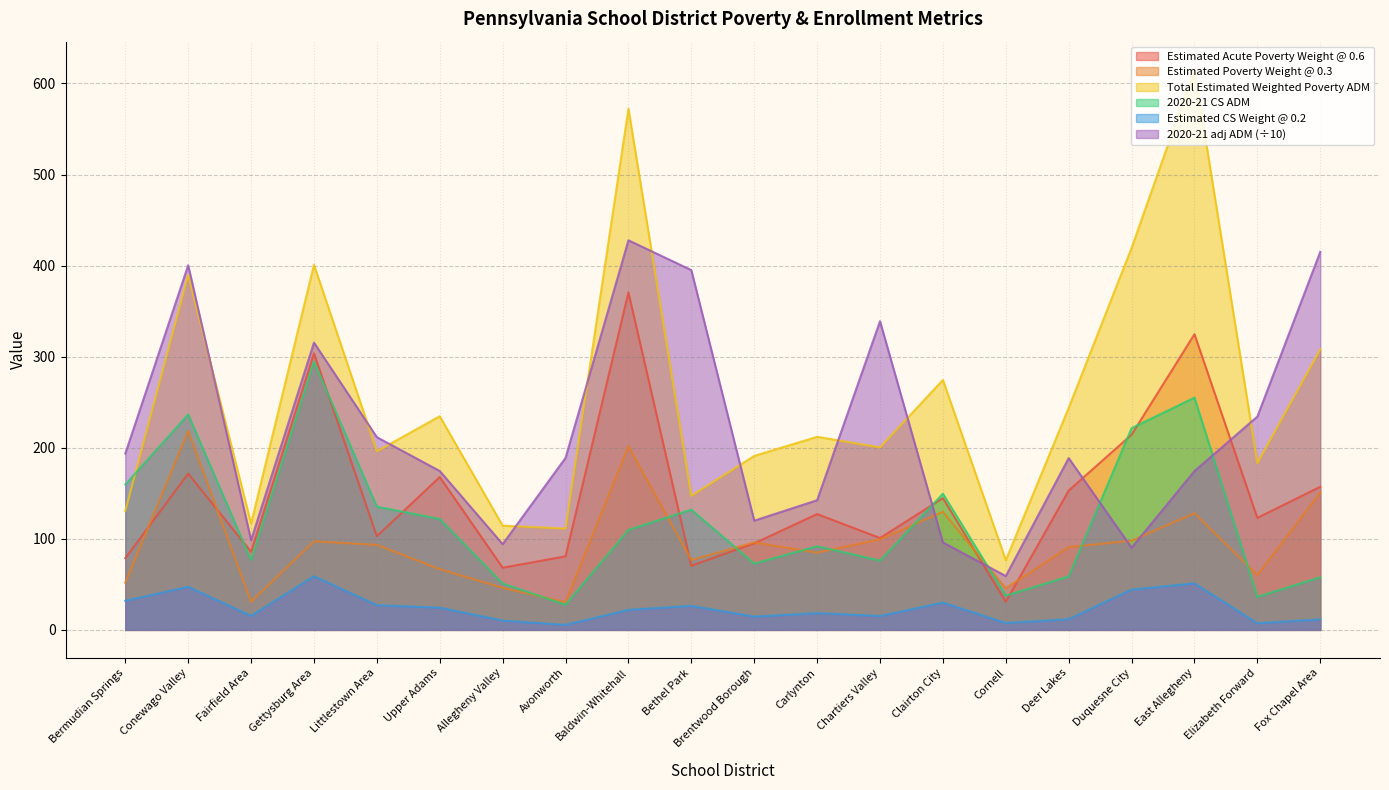

Rank the categories by Estimated Acute Poverty Weight @ 0.6 value from highest to lowest.

Baldwin-Whitehall, East Allegheny, Gettysburg Area, Duquesne City, Conewago Valley, Upper Adams, Fox Chapel Area, Deer Lakes, Clairton City, Carlynton, Elizabeth Forward, Littlestown Area, Chartiers Valley, Brentwood Borough, Fairfield Area, Avonworth, Bermudian Springs, Bethel Park, Allegheny Valley, Cornell